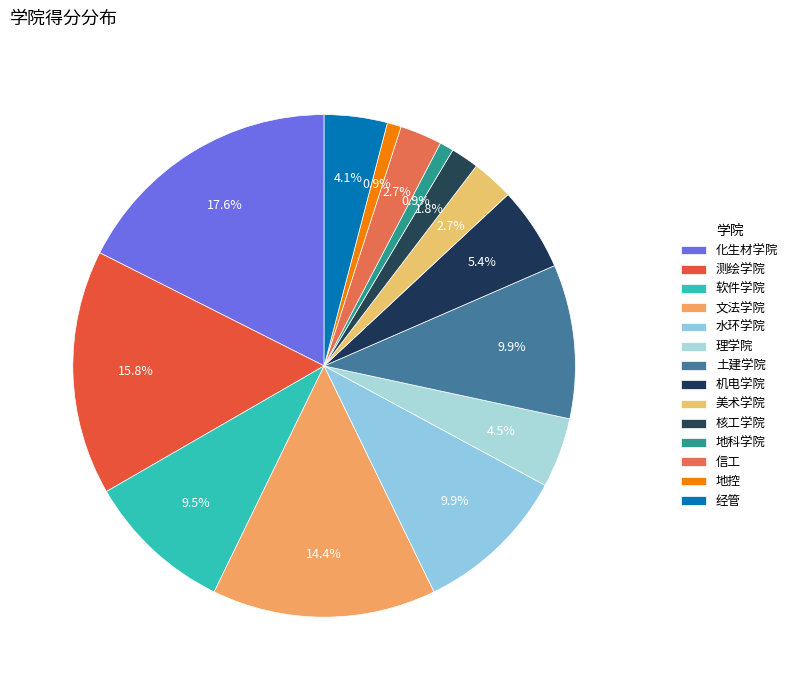

Does 地控 represent more than half of the total?

No